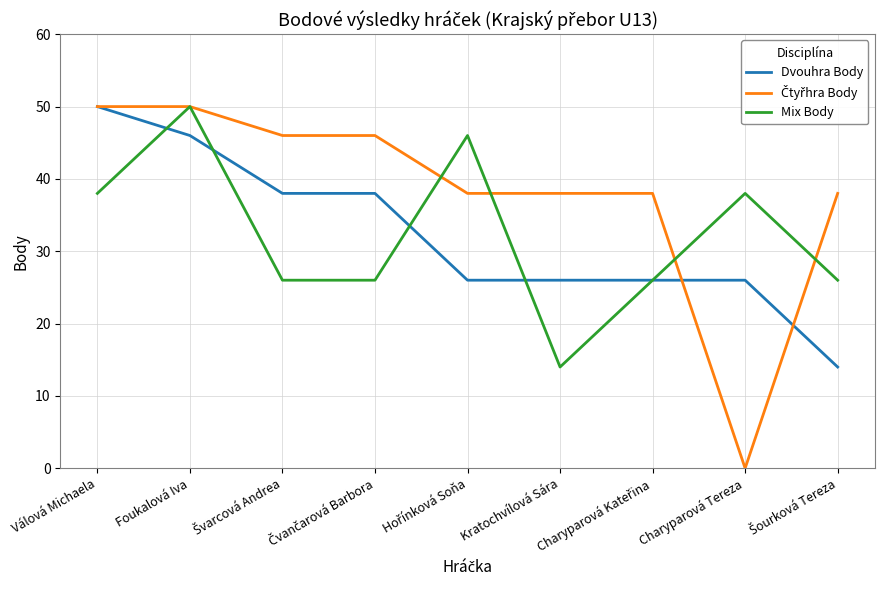

The value of Dvouhra Body at Charyparová Tereza is 26. True or false?

True